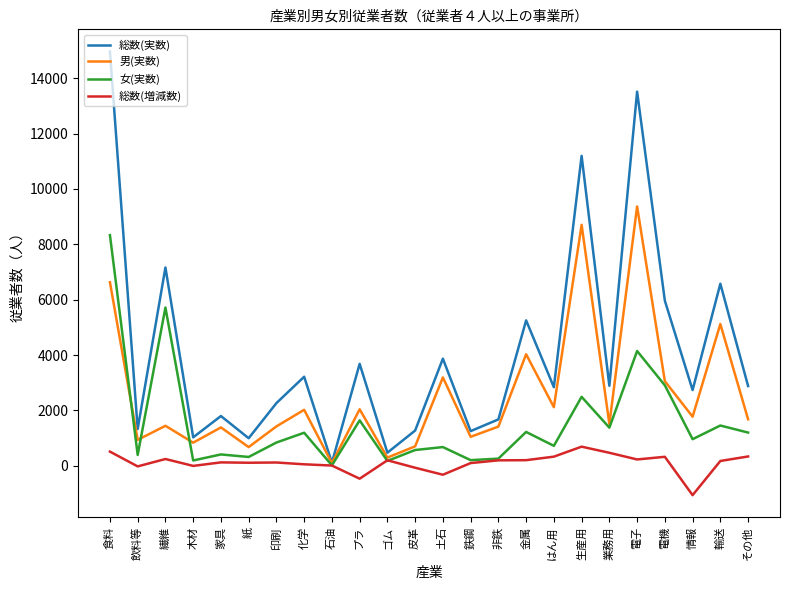

The 男(実数) series shows 836 at 木材. True or false?

True